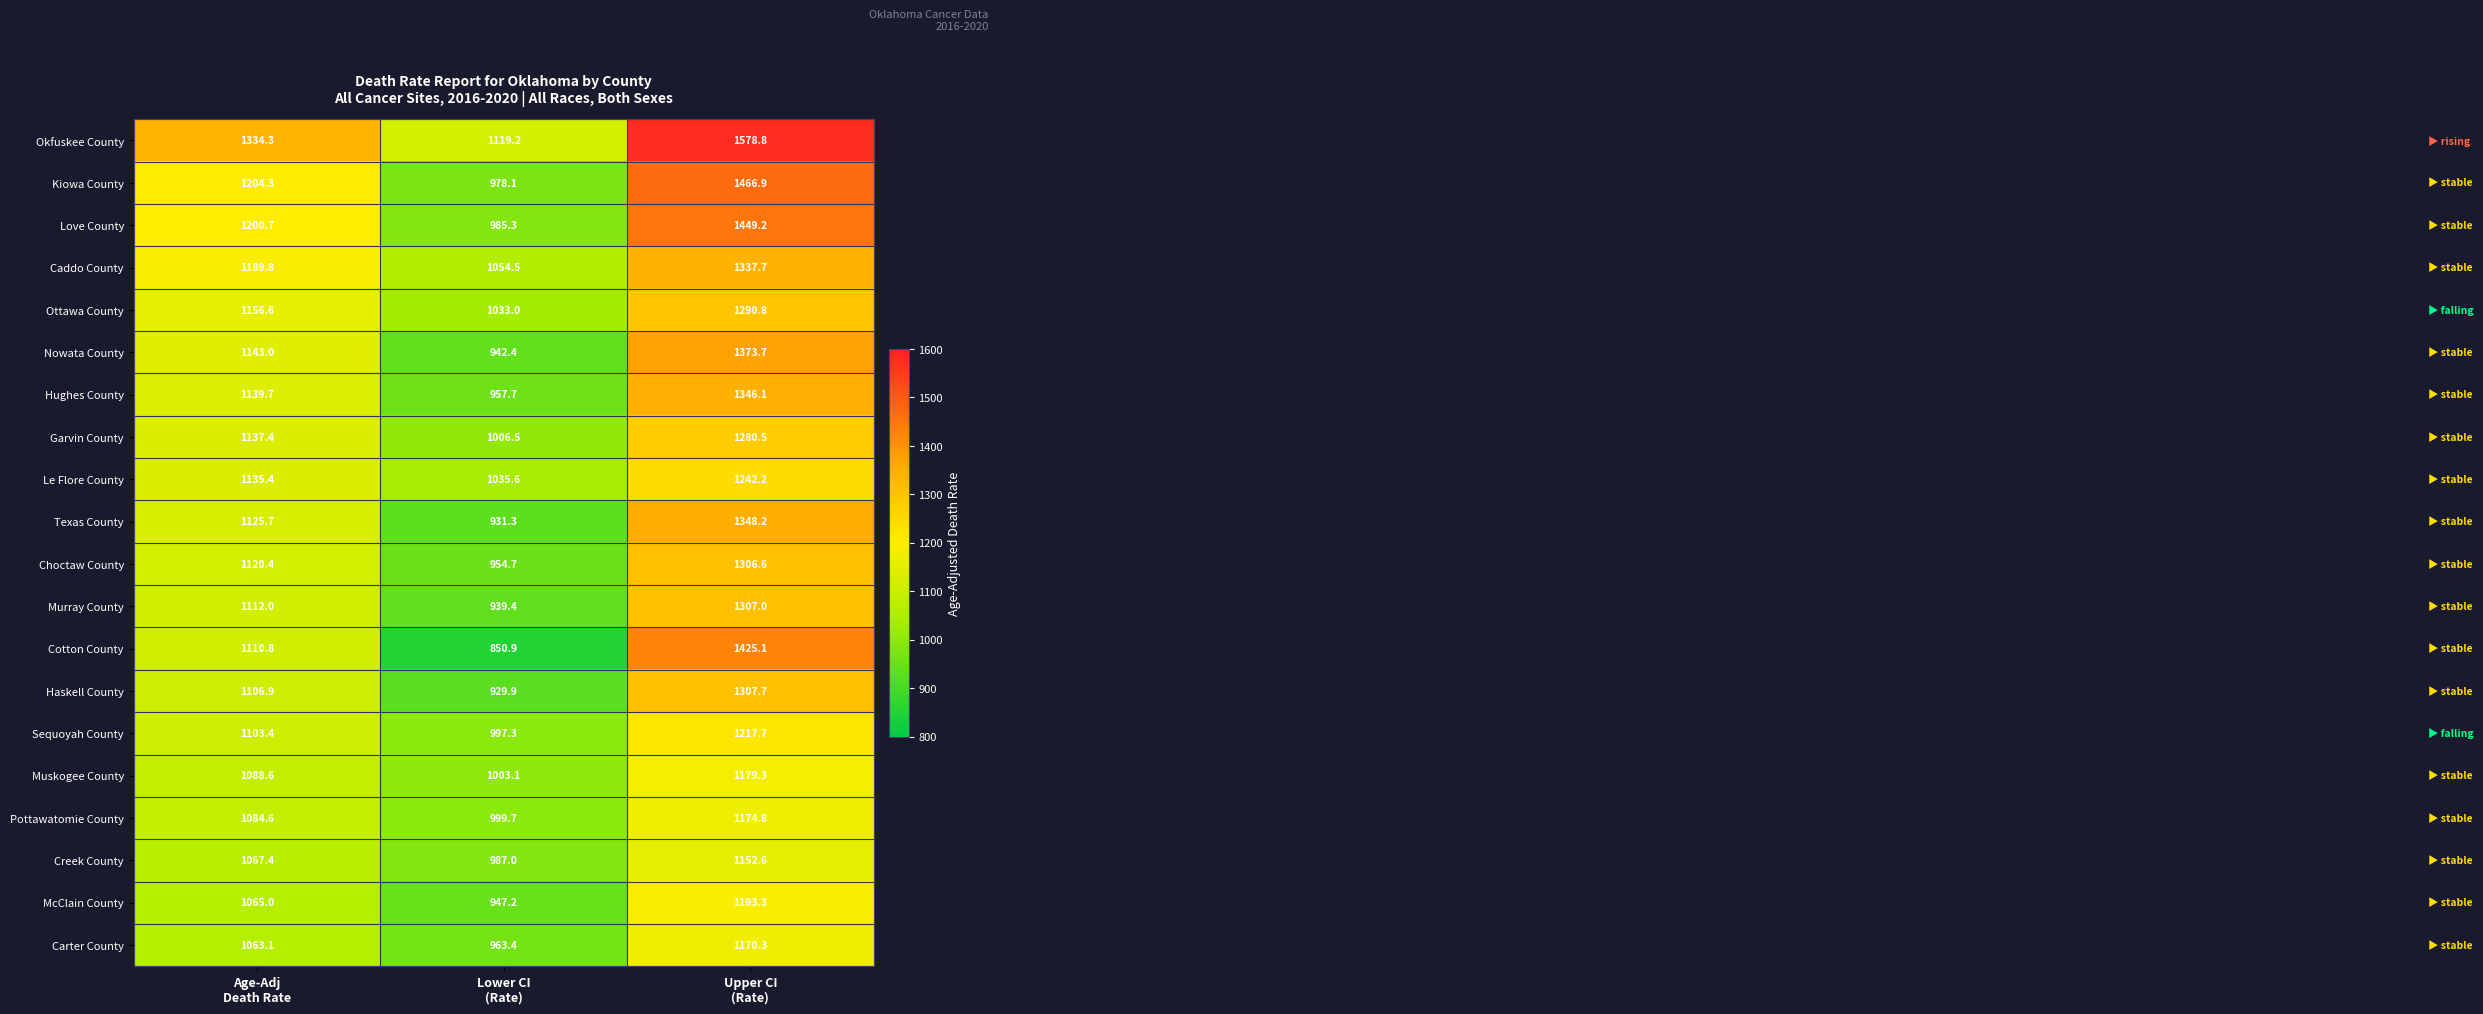

Rank the series at Age-Adj
Death Rate from lowest to highest value.

Carter County, McClain County, Creek County, Pottawatomie County, Muskogee County, Sequoyah County, Haskell County, Cotton County, Murray County, Choctaw County, Texas County, Le Flore County, Garvin County, Hughes County, Nowata County, Ottawa County, Caddo County, Love County, Kiowa County, Okfuskee County